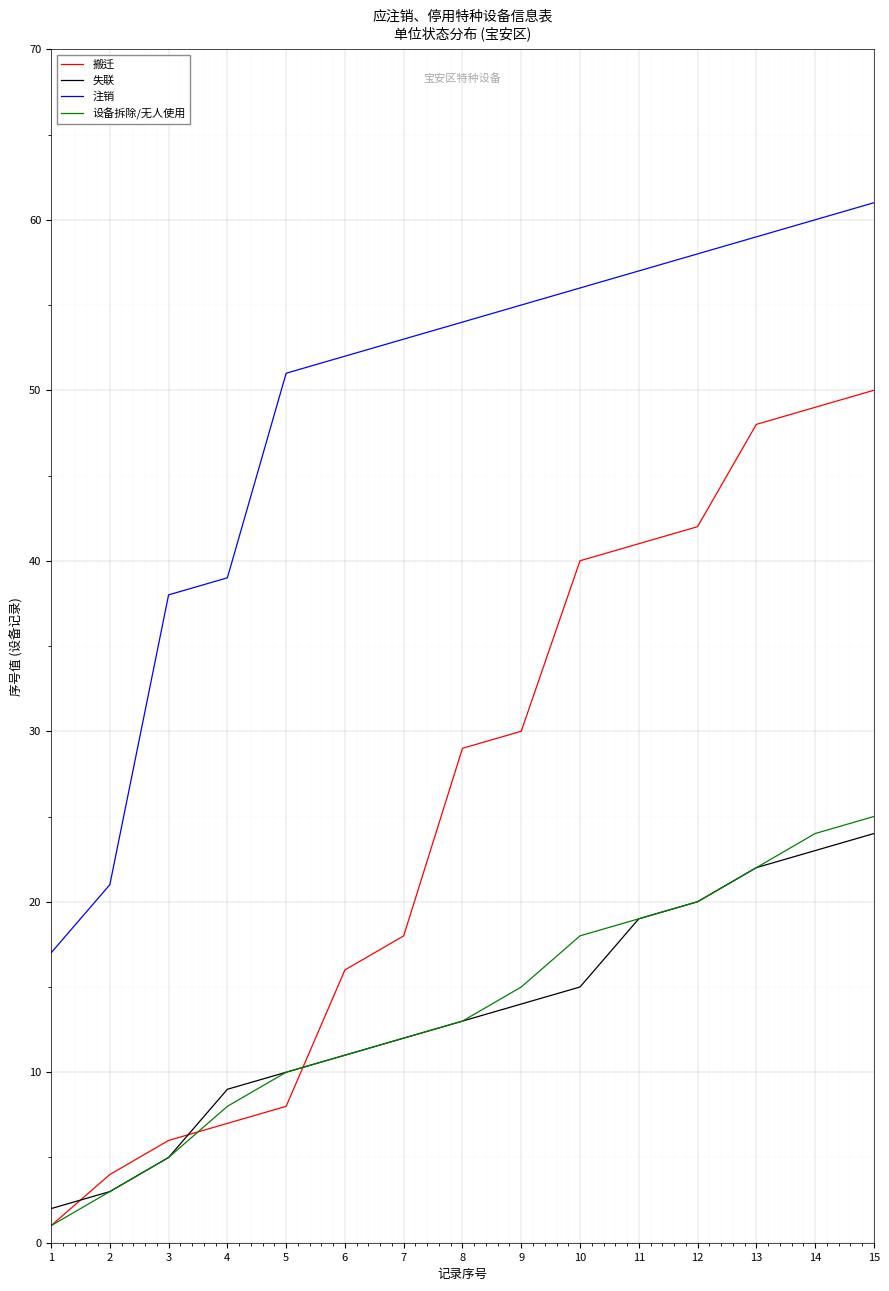

Reading left to right, transcribe all the data shown in this chart.

搬迁: 1	4	6	7	8	16	18	29	30	40	41	42	48	49	50
失联: 2	3	5	9	10	11	12	13	14	15	19	20	22	23	24
注销: 17	21	38	39	51	52	53	54	55	56	57	58	59	60	61
设备拆除/无人使用: 1	3	5	8	10	11	12	13	15	18	19	20	22	24	25